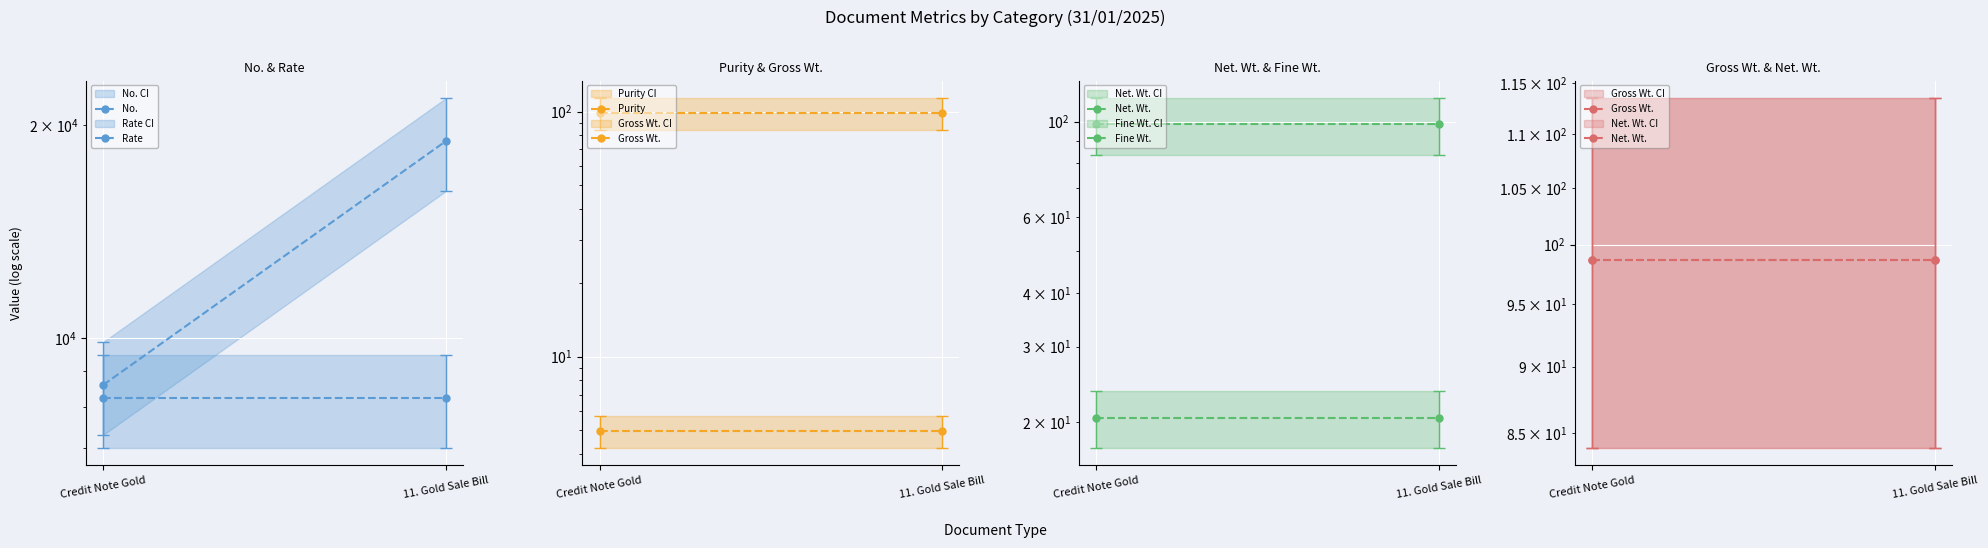

True or false: Gross Wt. has a value of 98.7 at Credit Note Gold.

True